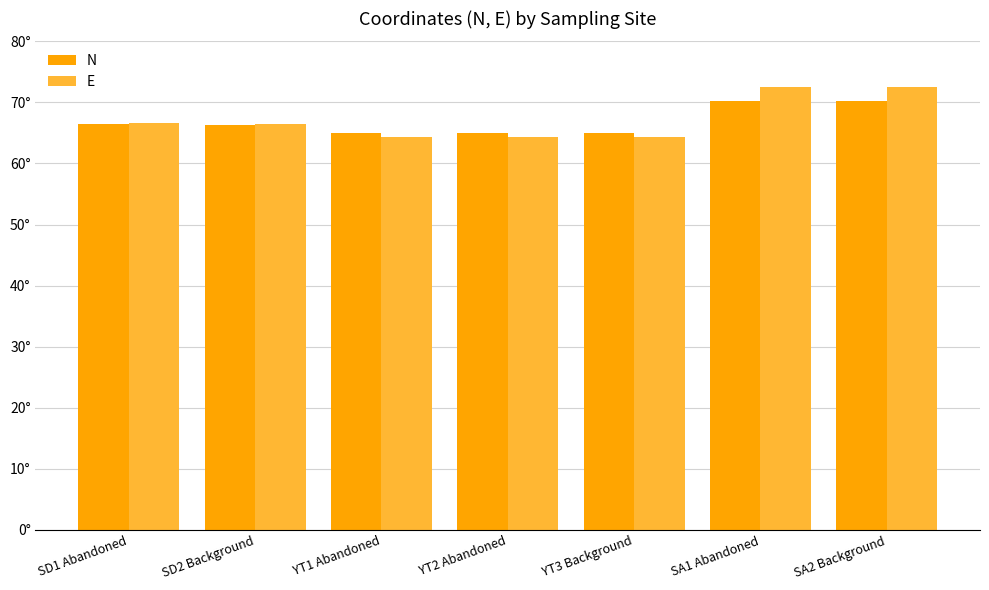

What is the label of the 1st bar from the left?

SD1 Abandoned